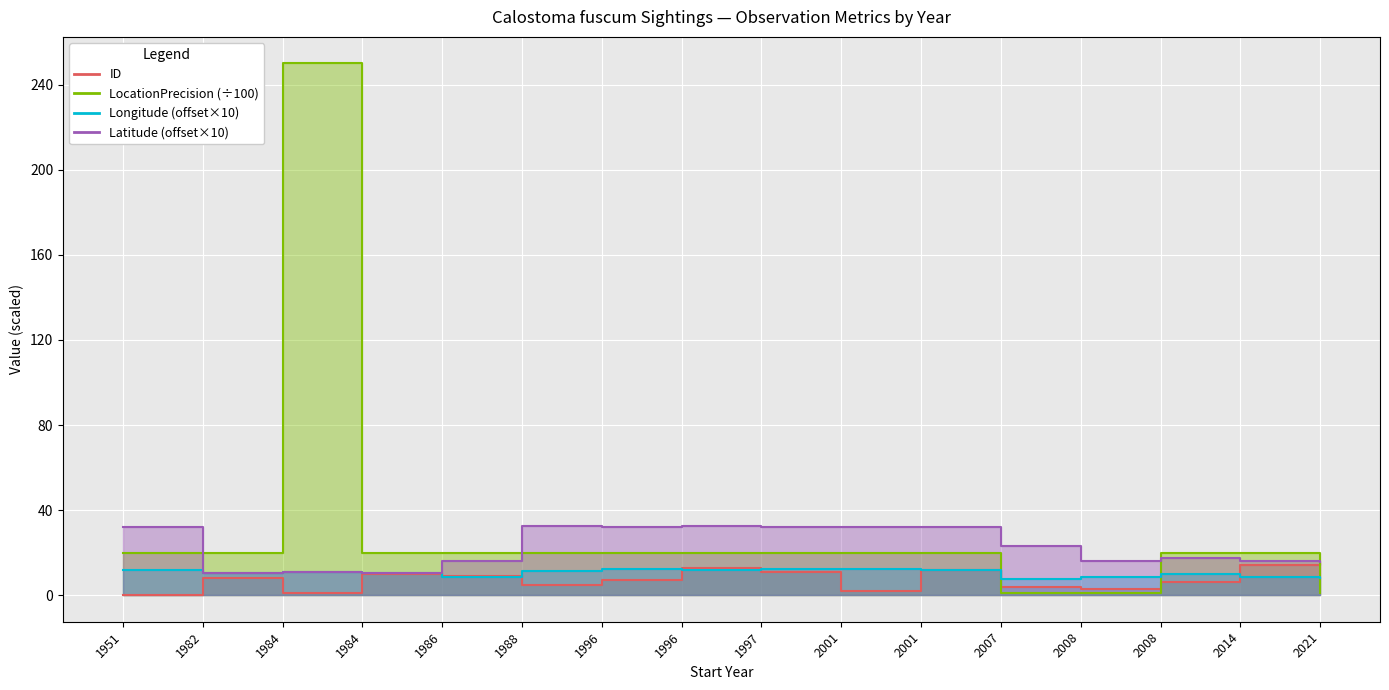

True or false: Latitude has more than 1 interior local peaks.

True